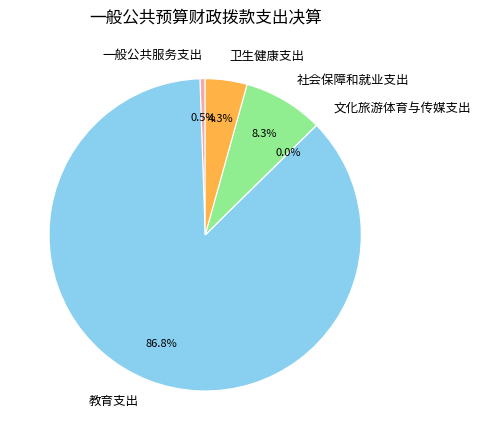

Between 教育支出 and 社会保障和就业支出, which is larger?

教育支出